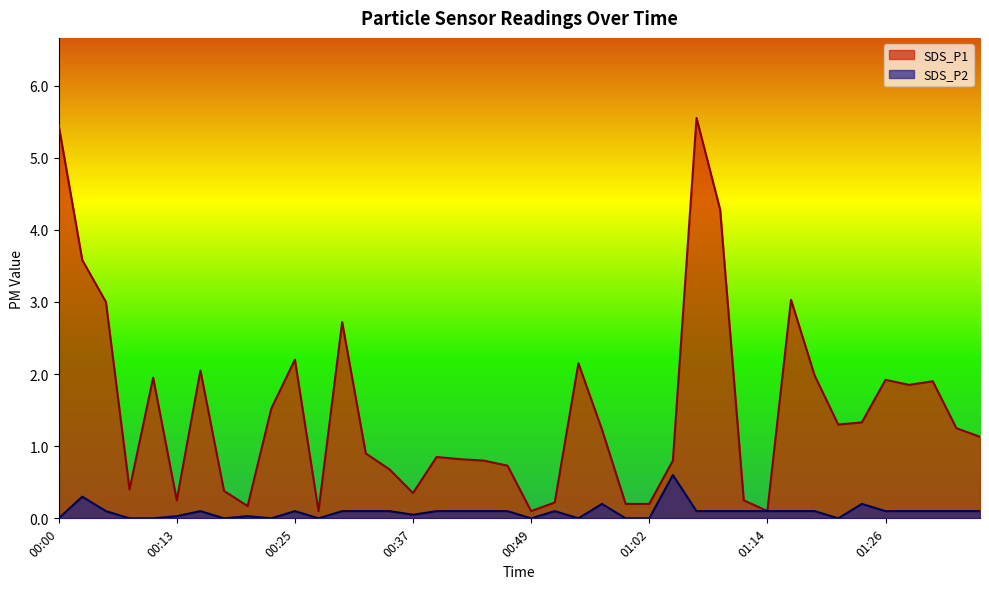

True or false: SDS_P2 has more than 2 interior local peaks.

True